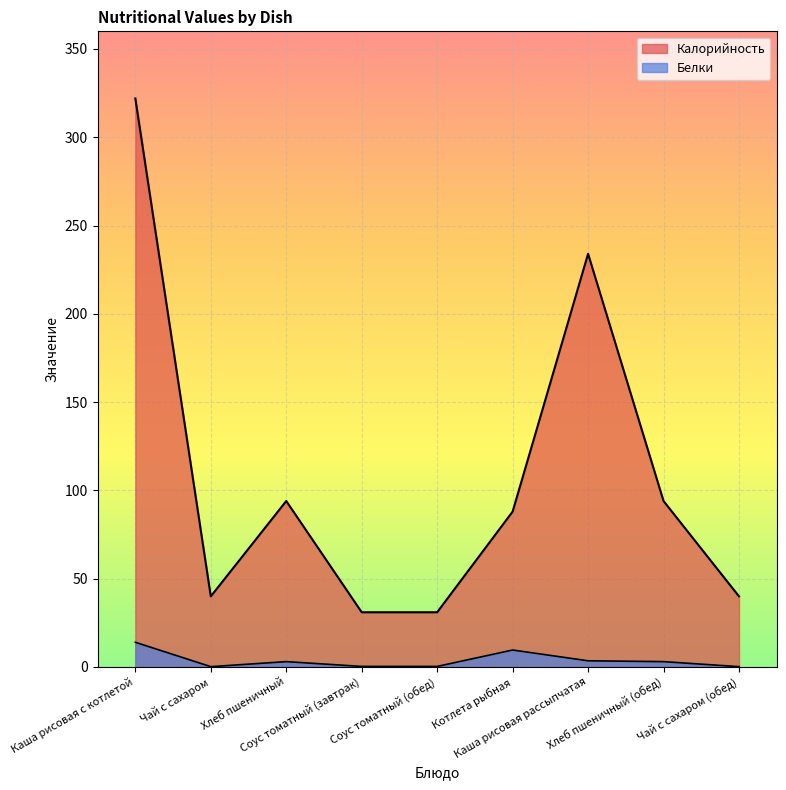

Which series has the widest spread of values?

Калорийность